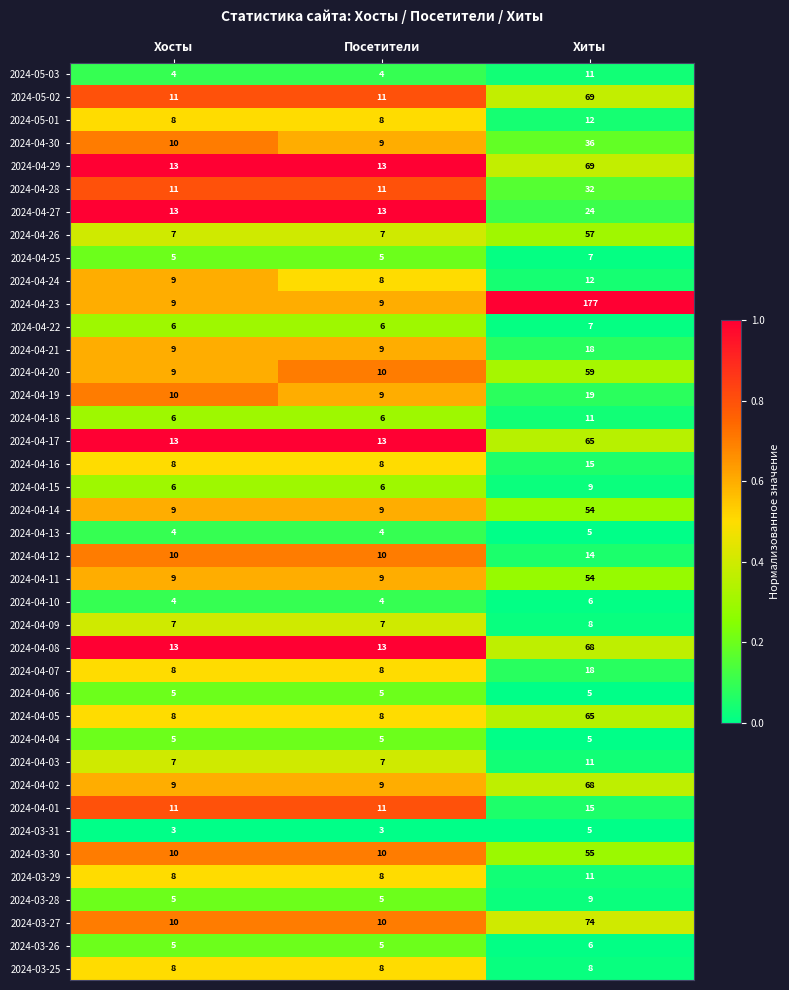

At which category is the sum across all series the highest?

Хиты